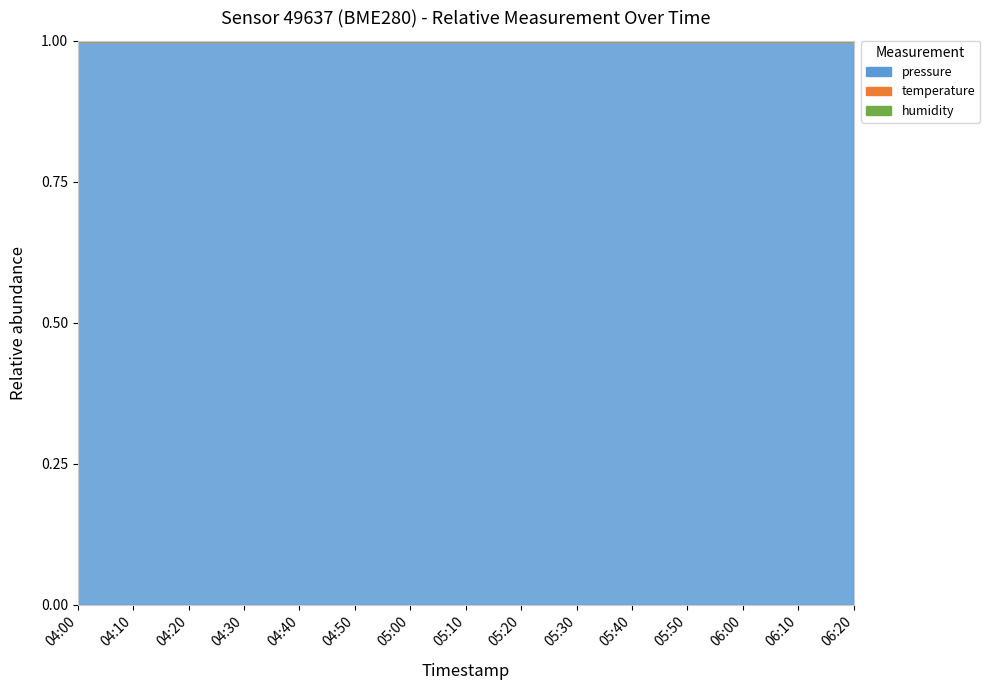

Which category has the highest value in the pressure series?

04:20